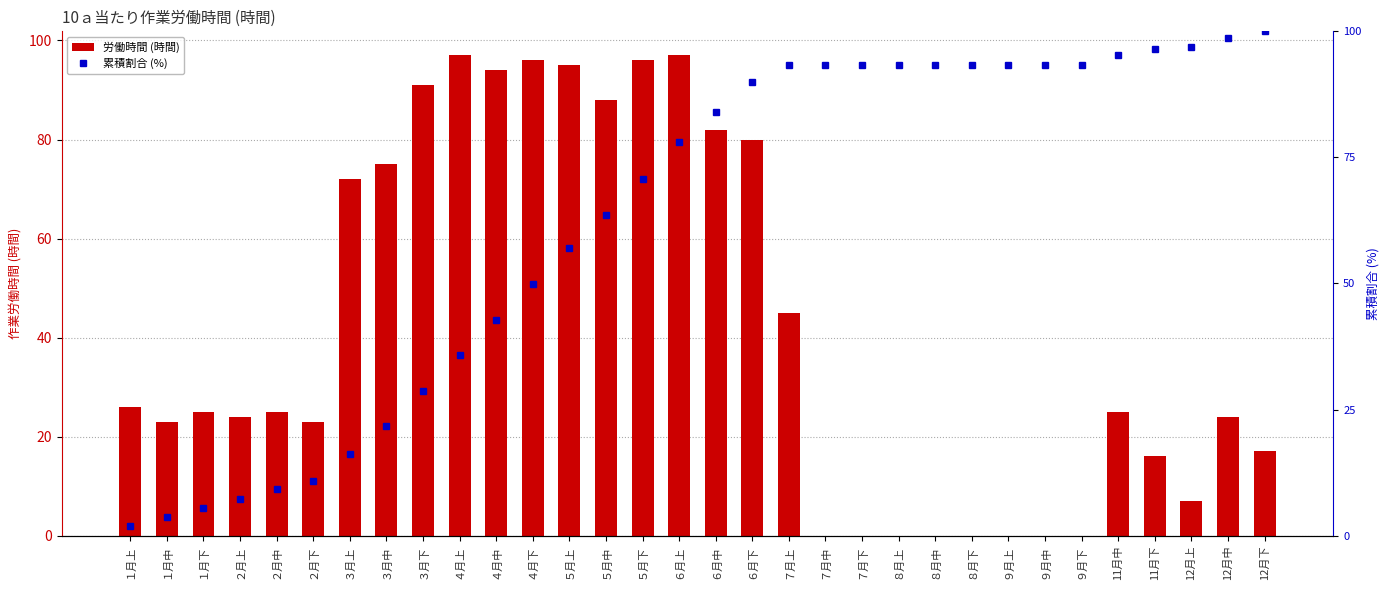

At how many categories does at least one series exceed 60?

26